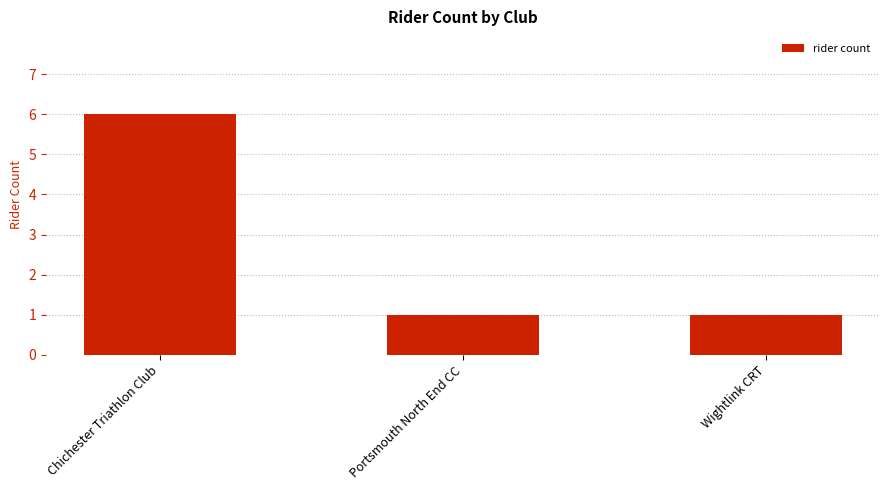

Reading left to right, list all the values displayed in this chart.

Chichester Triathlon Club=6	Portsmouth North End CC=1	Wightlink CRT=1